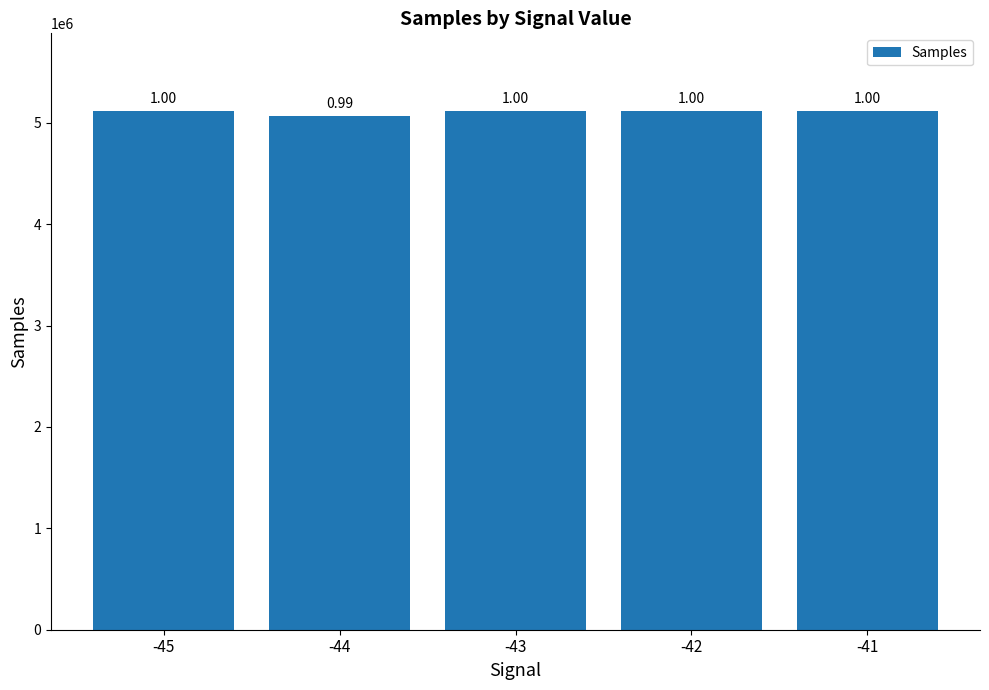

How many bars are there in total?

5